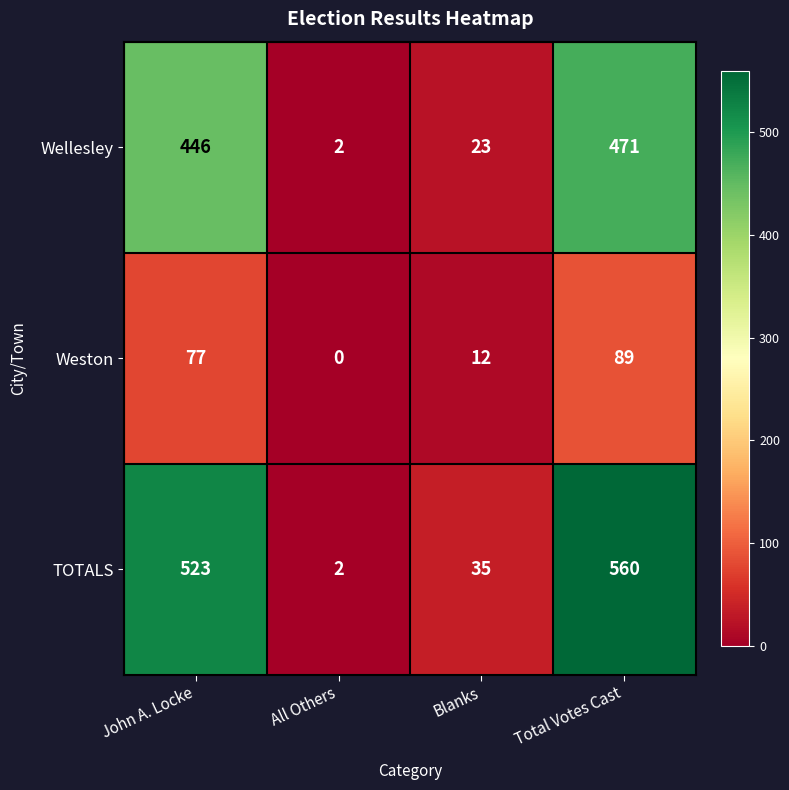

Count the number of data series in this chart.

3